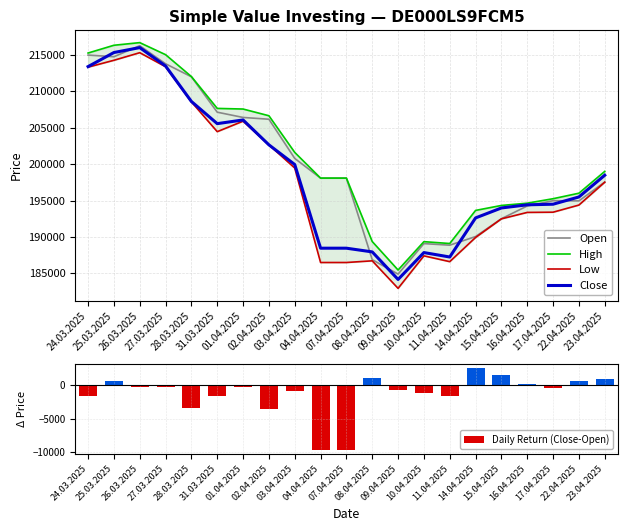

What position from the left is 22.04.2025?

20